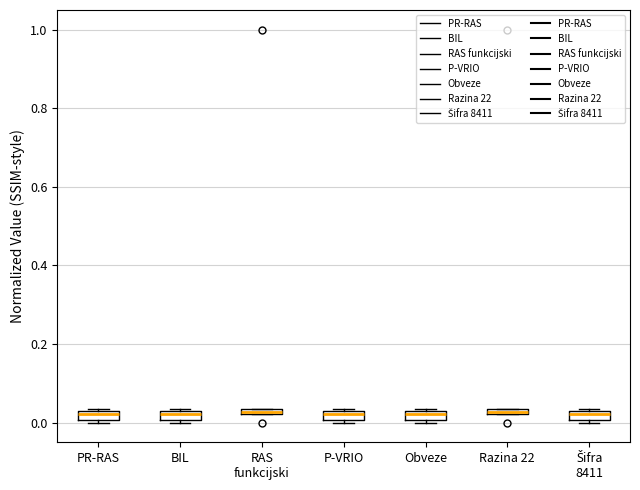

Where is the upper edge of the box for Obveze on the y-axis? The values are not printed on the chart, so give them approximately, as read against the axis.

0.02